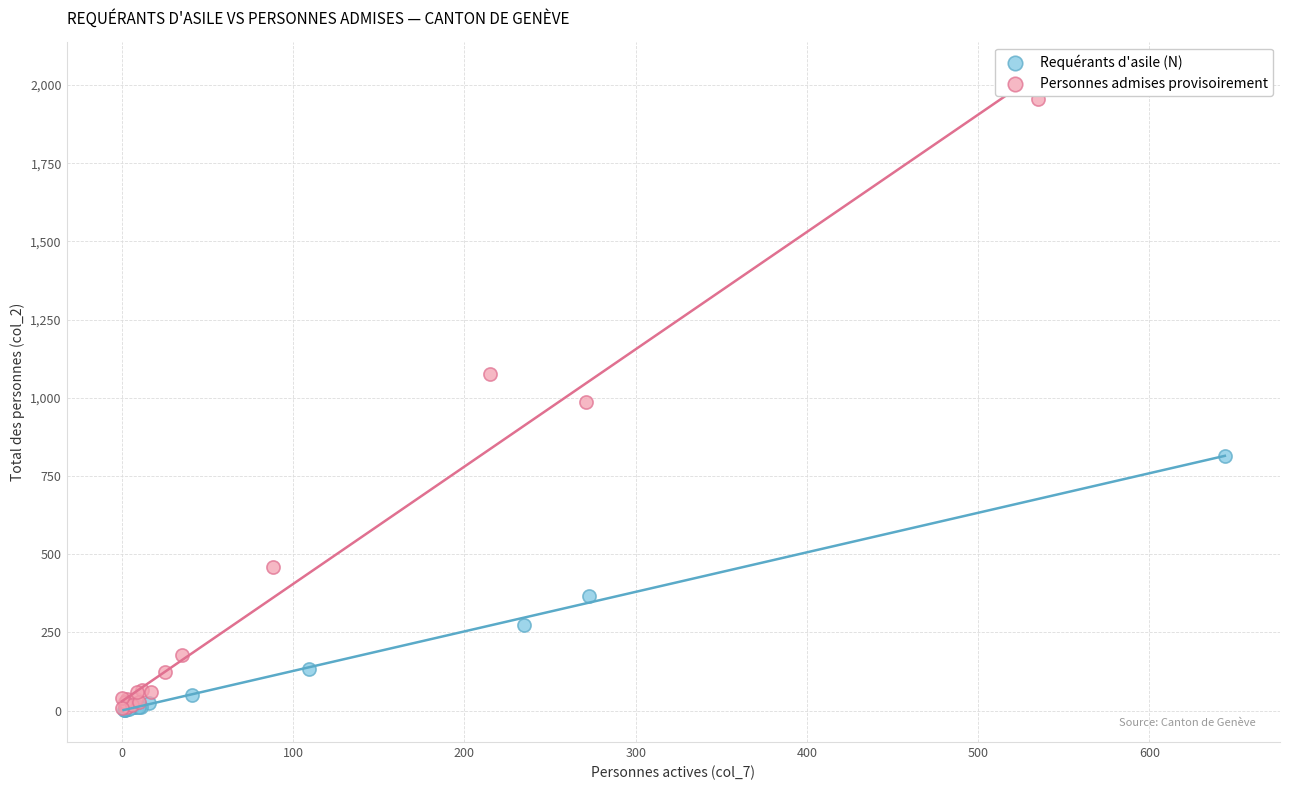

Which series has the widest spread of Y values?

Personnes admises provisoirement